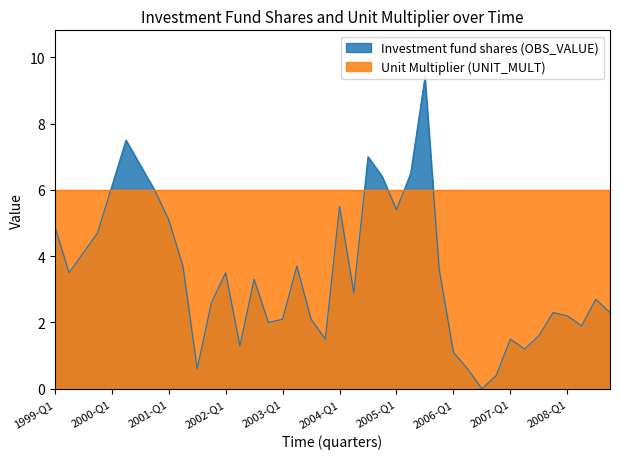

What is the maximum value shown in the chart?

9.4